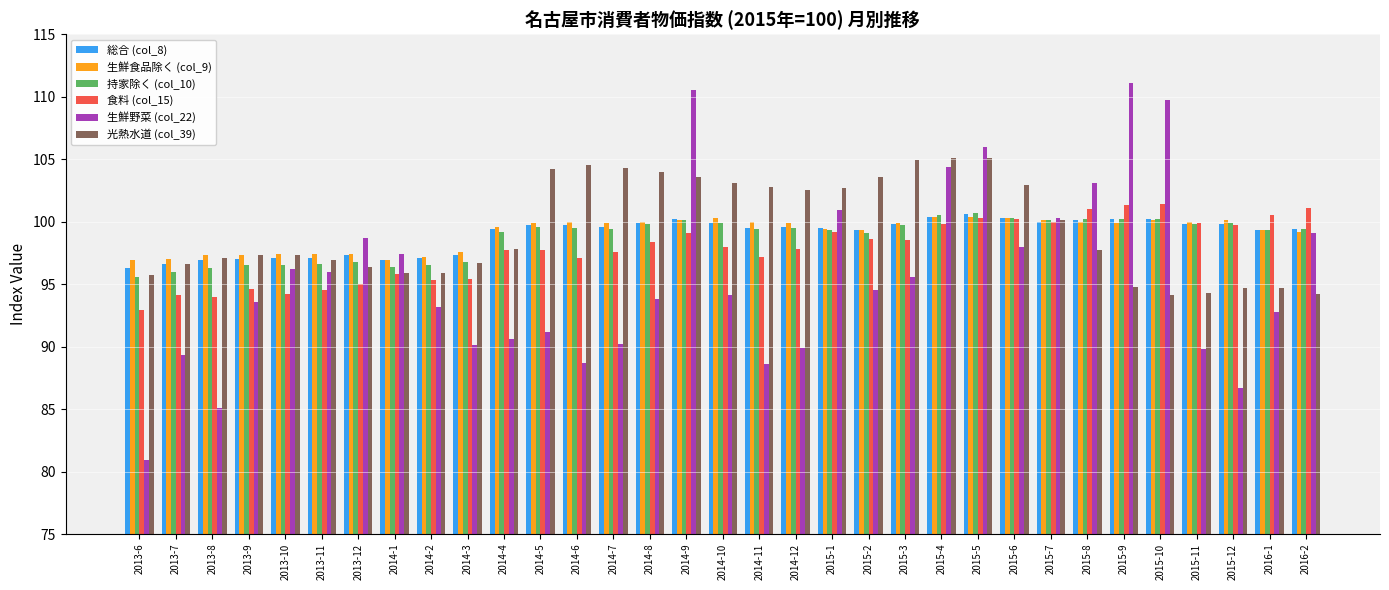

How many distinct data groups are displayed?

6